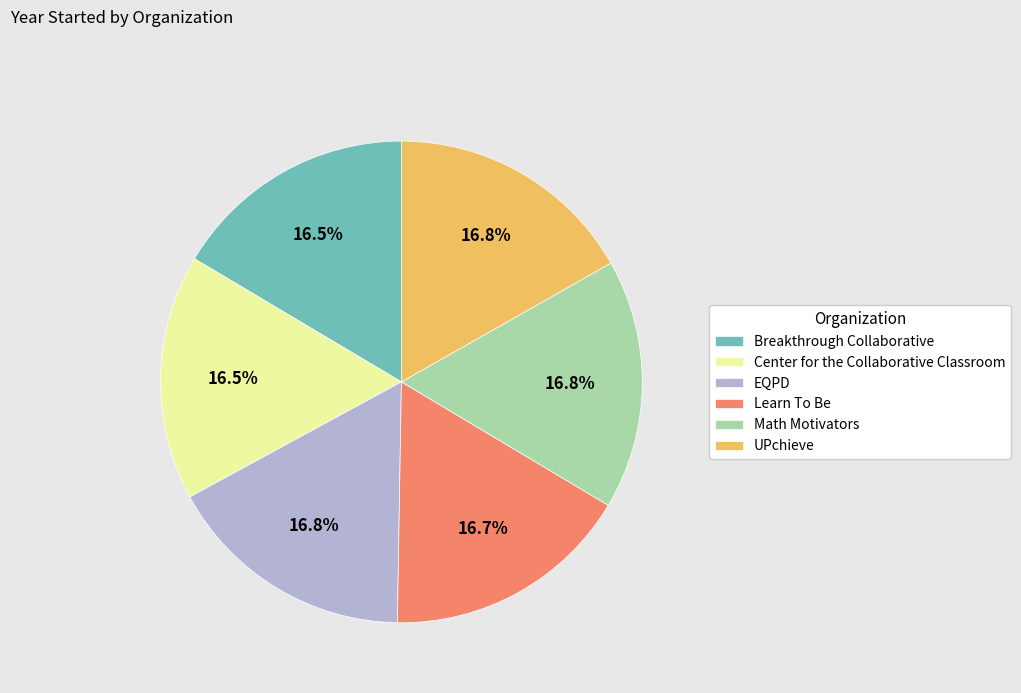

Is there a majority slice in this chart?

No